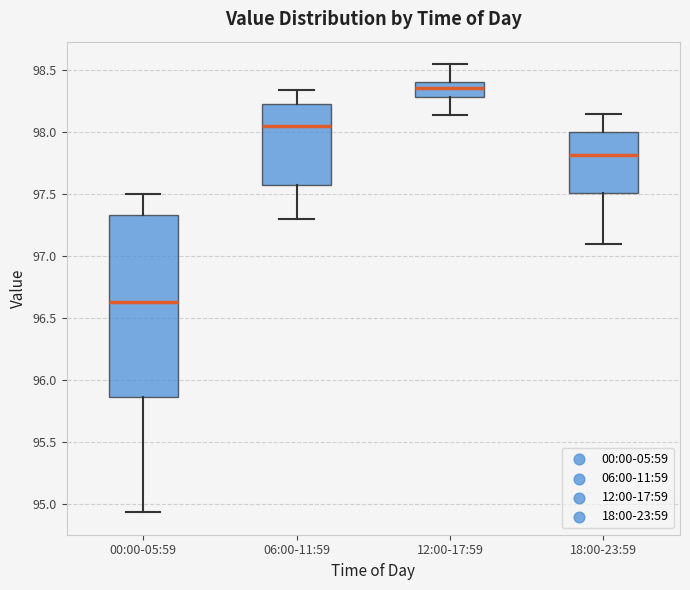

Which box has the lowest median line?

00:00-05:59